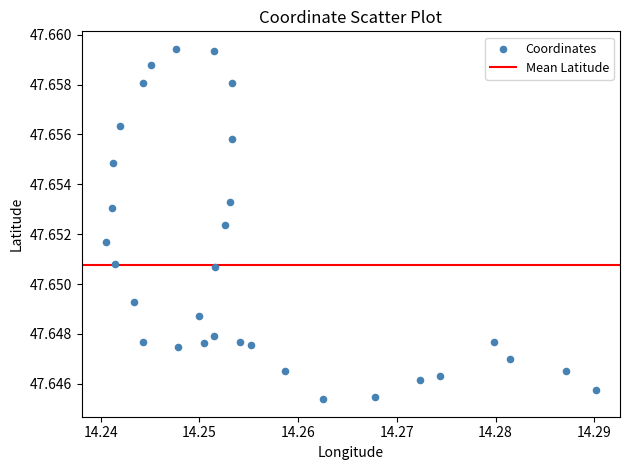

Count the number of points in this scatter plot.

31